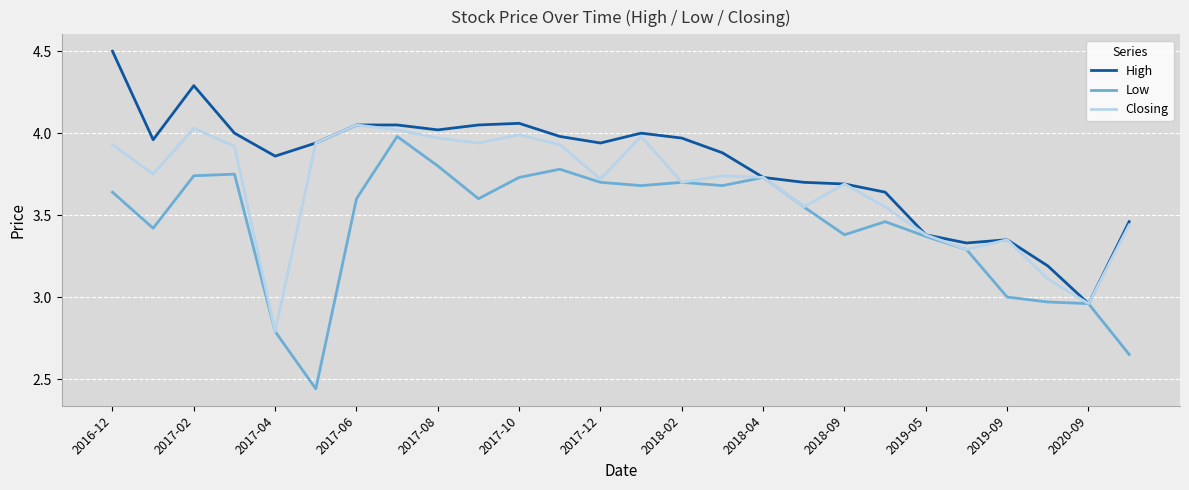

Which series has the largest total across all categories?

High